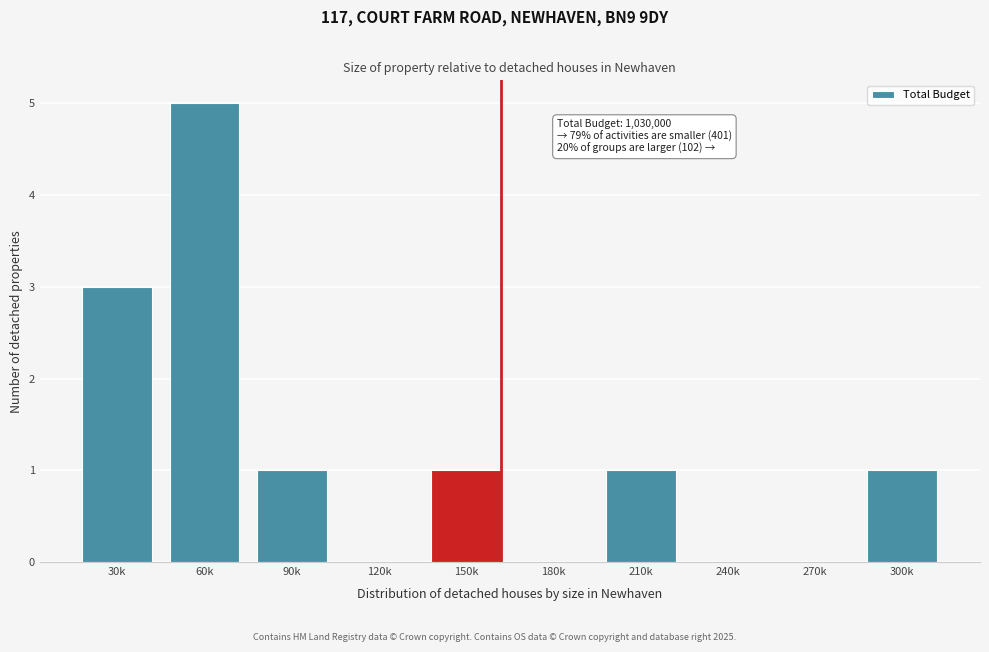

Reading left to right, list all the values displayed in this chart.

30k=3	60k=5	90k=1	120k=0	150k=1	180k=0	210k=1	240k=0	270k=0	300k=1